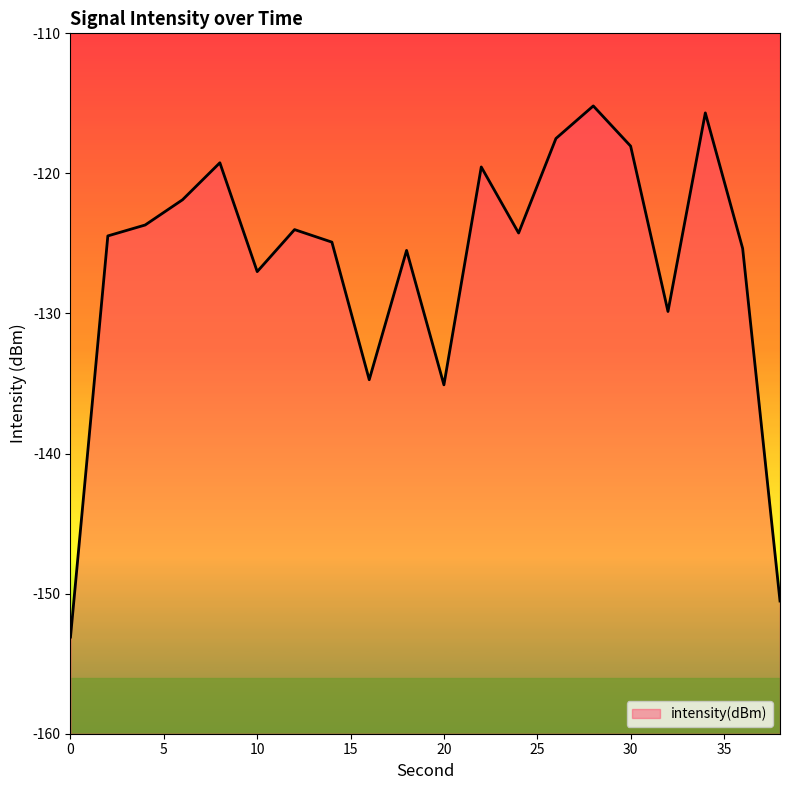

How many data points are above -124?

8